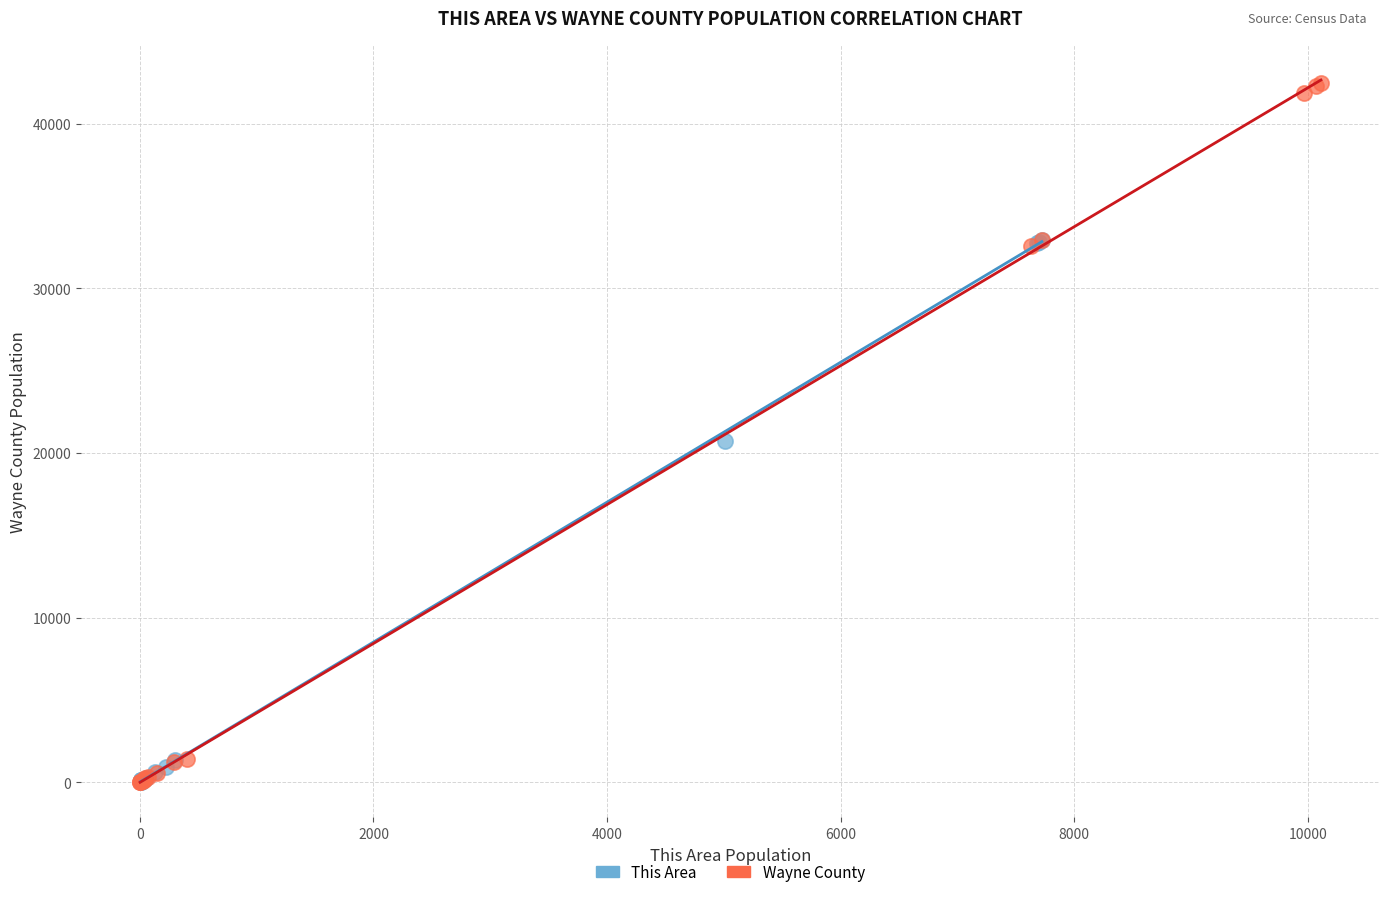

What are all the series names shown in the legend?

This Area, Wayne County